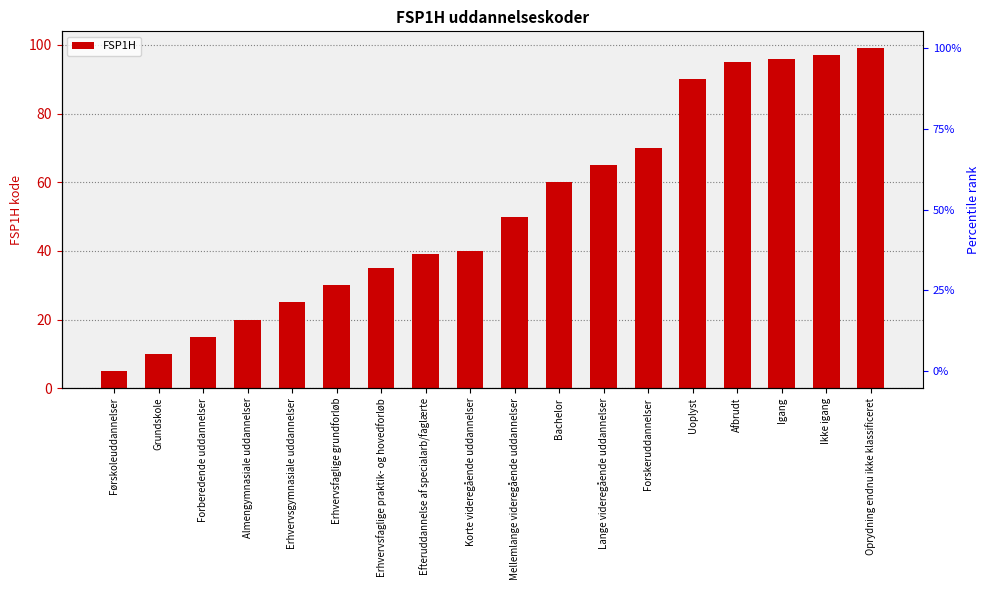

True or false: the data shows 65 at Lange videregående uddannelser.

True